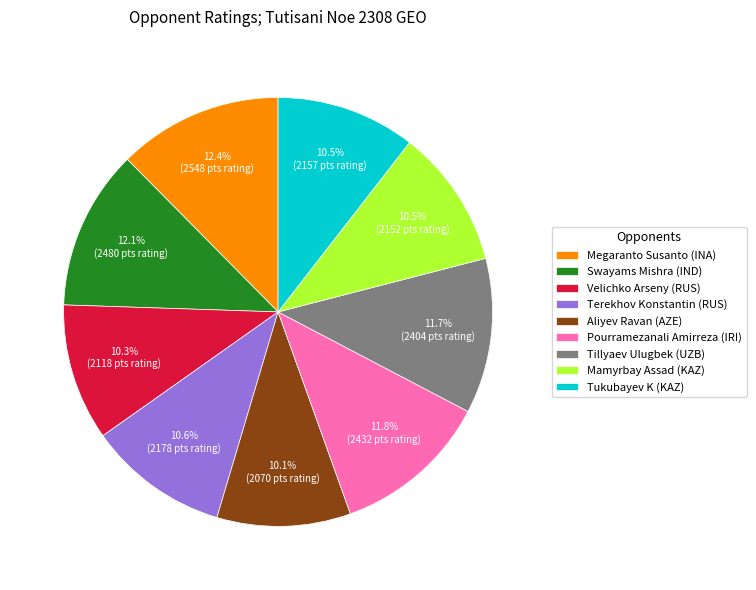

How many slices are in this pie chart?

9